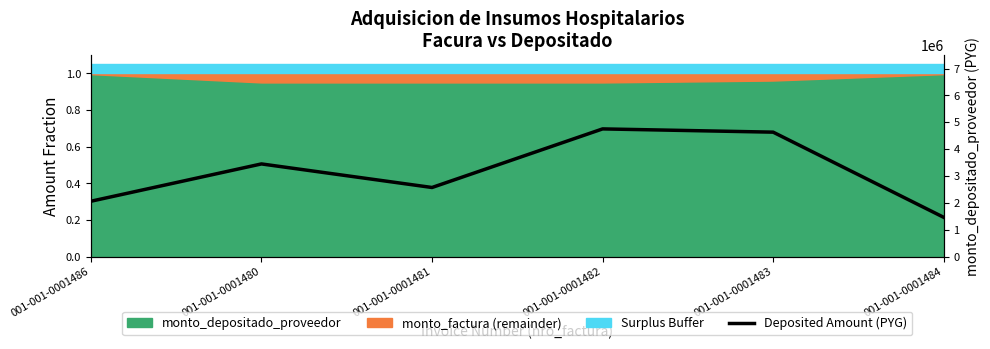

What is the difference between the maximum and second lowest values?

2691485